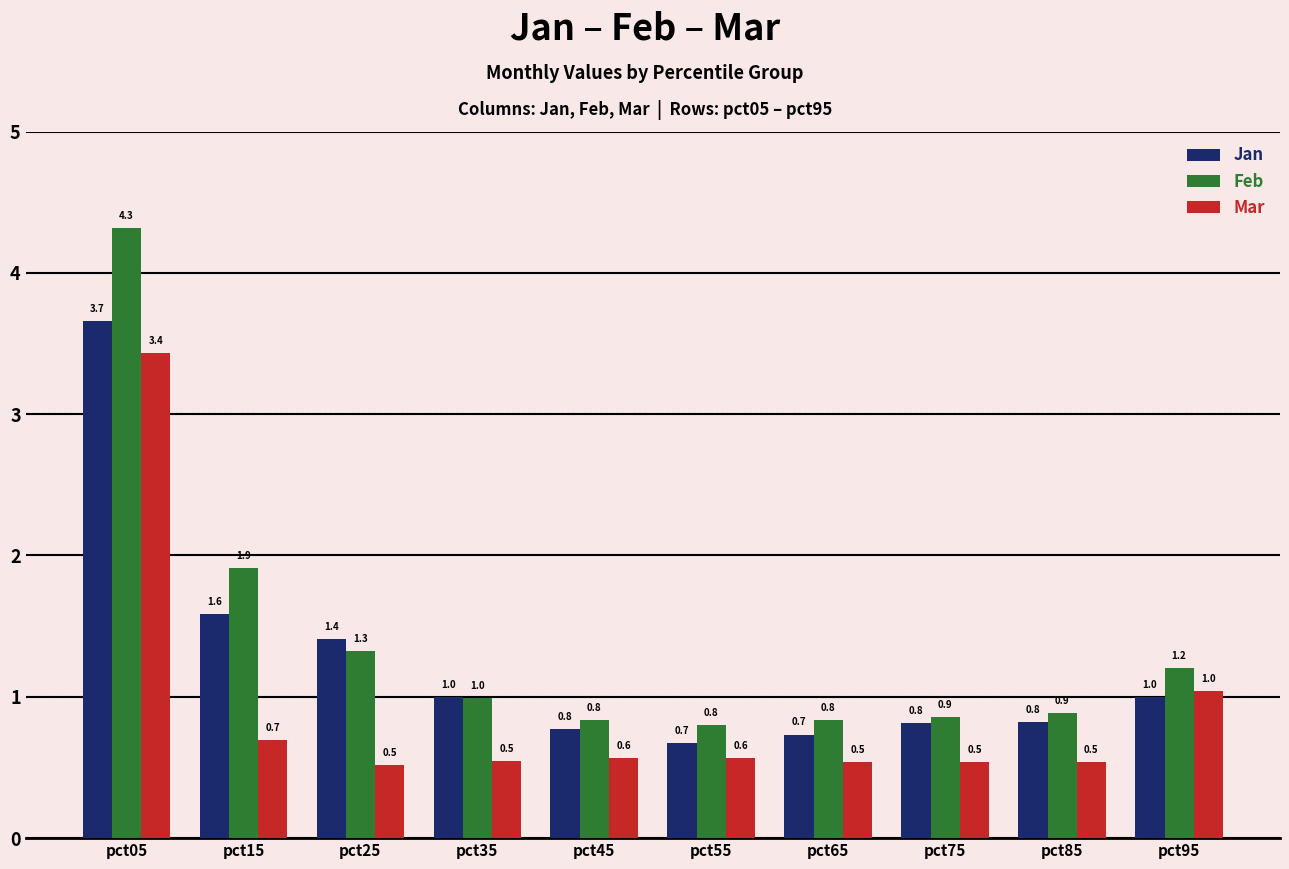

What is the total value across all series at pct35?

2.5